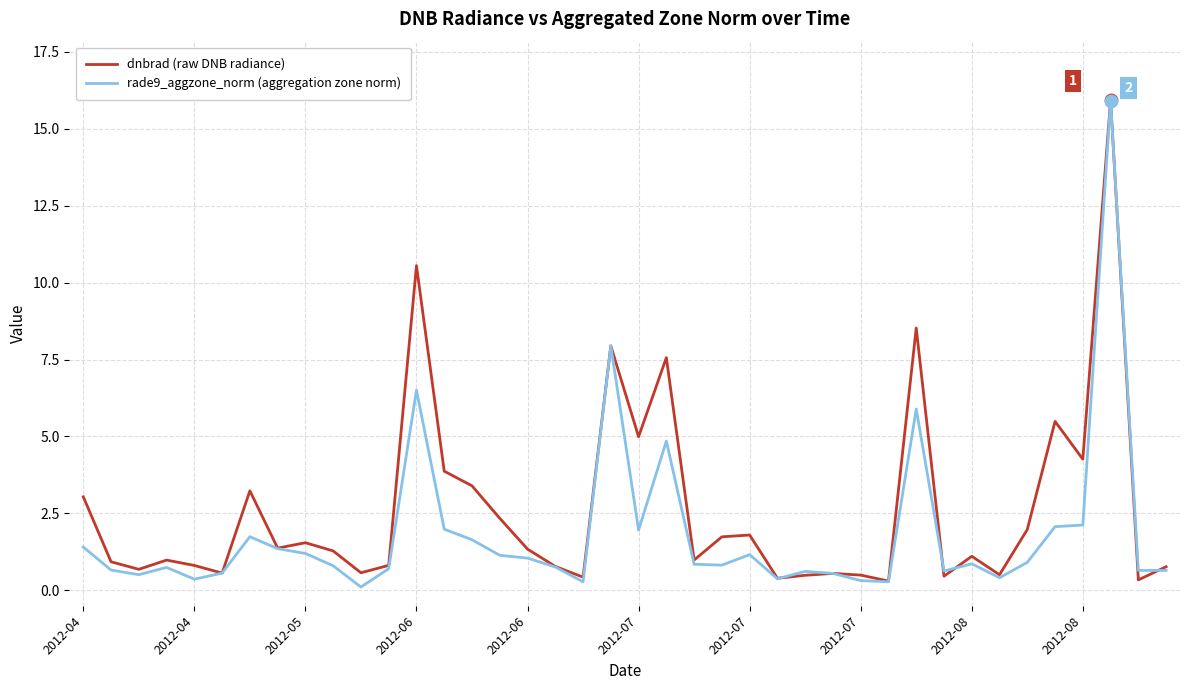

Which series has the largest total across all categories?

dnbrad (raw DNB radiance)